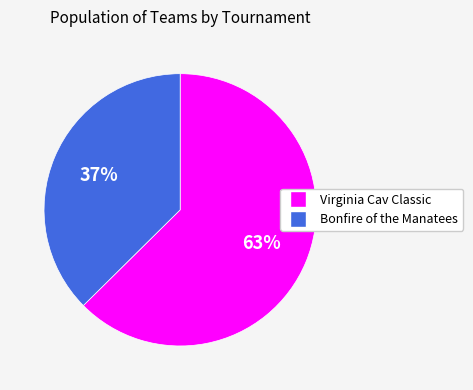

Count the number of slices in the pie.

2